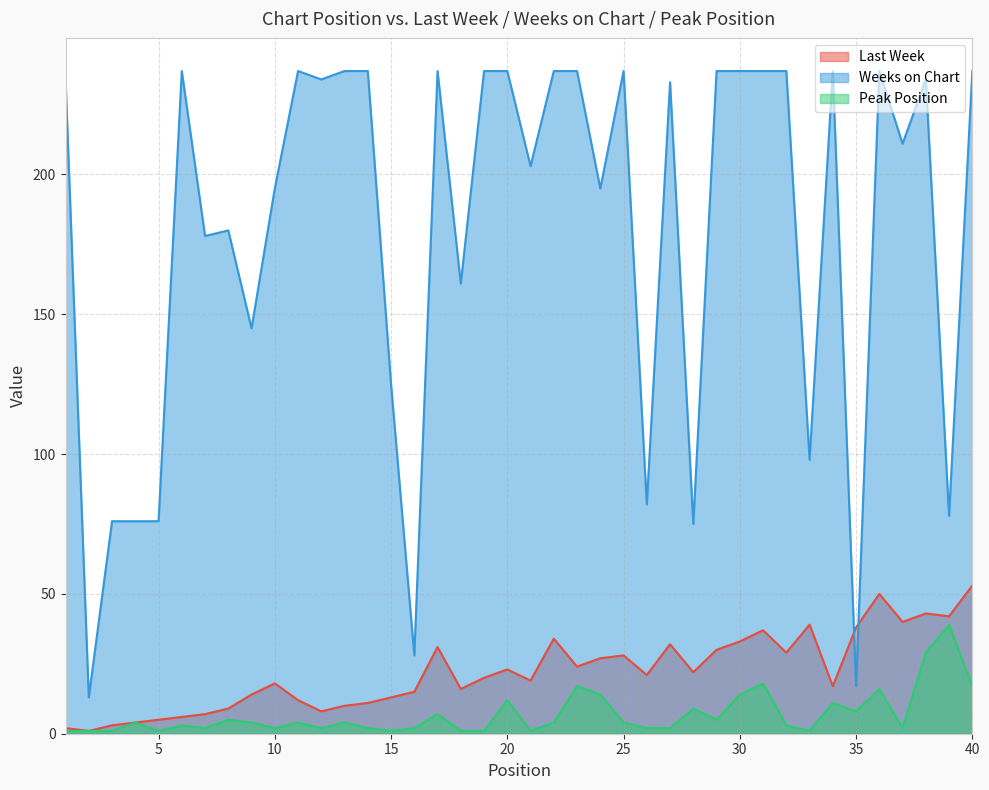

True or false: Peak Position and Last Week cross at least once.

False